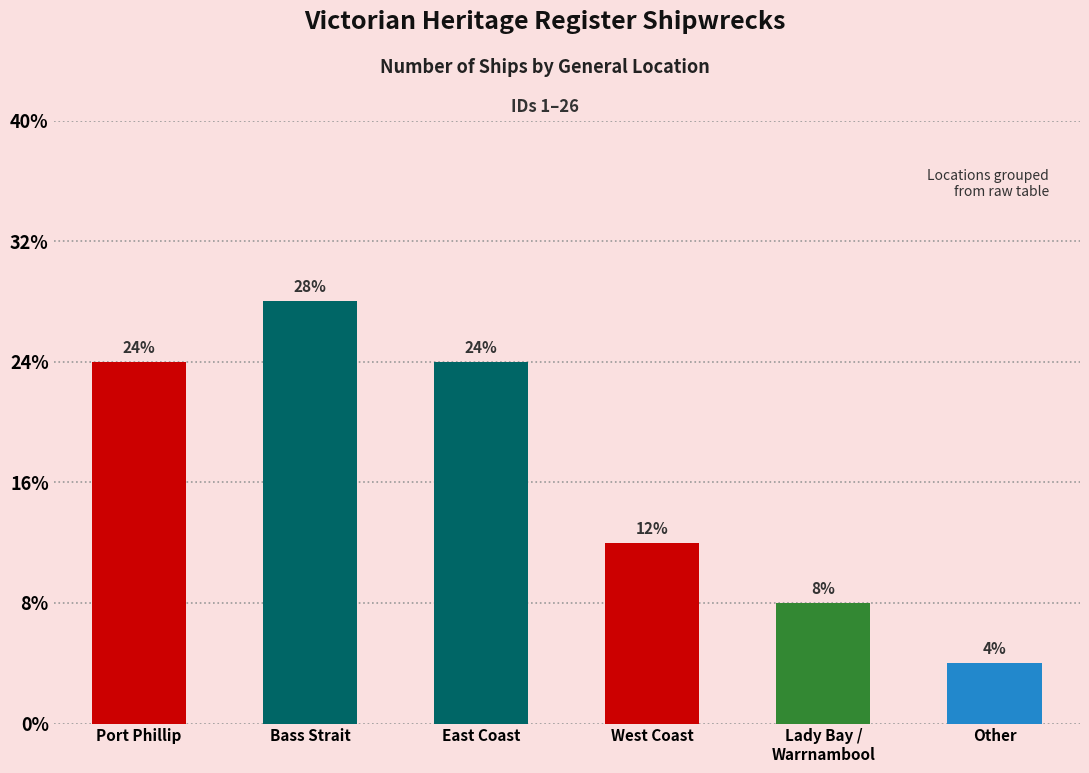

What is the label of the 5th bar from the left?

Lady Bay /
Warrnambool